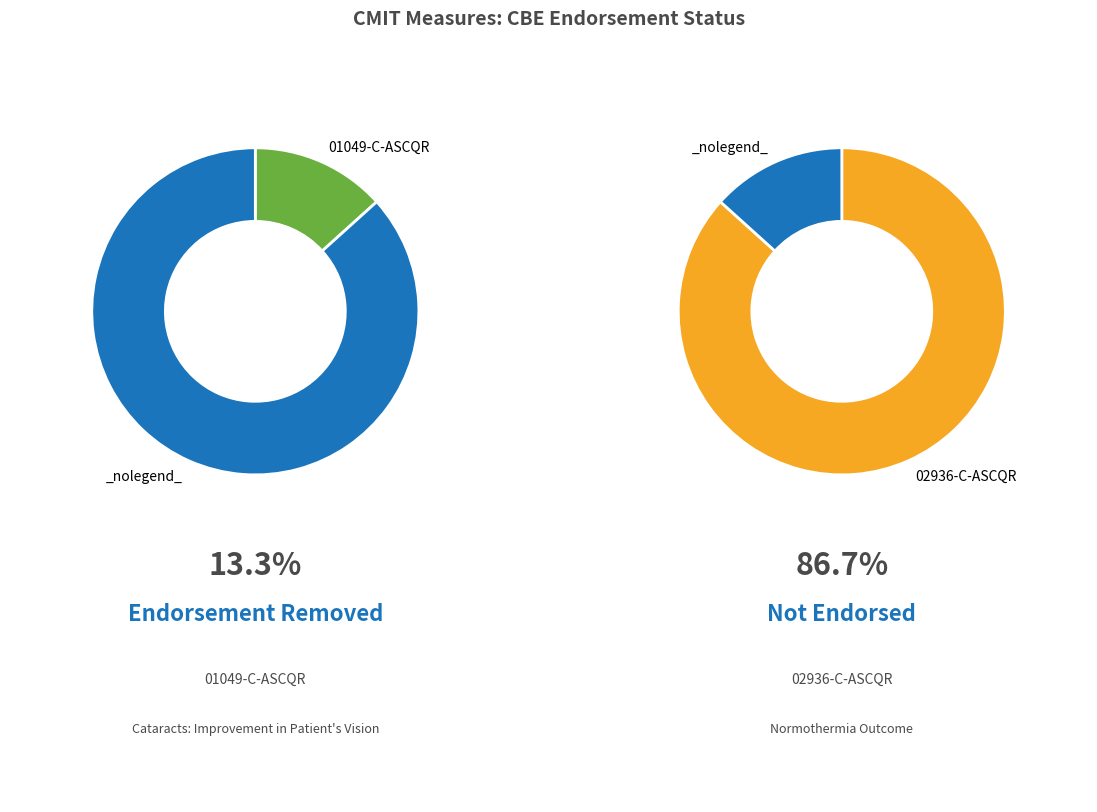

Which slice represents more than half of the pie?

02936-C-ASCQR